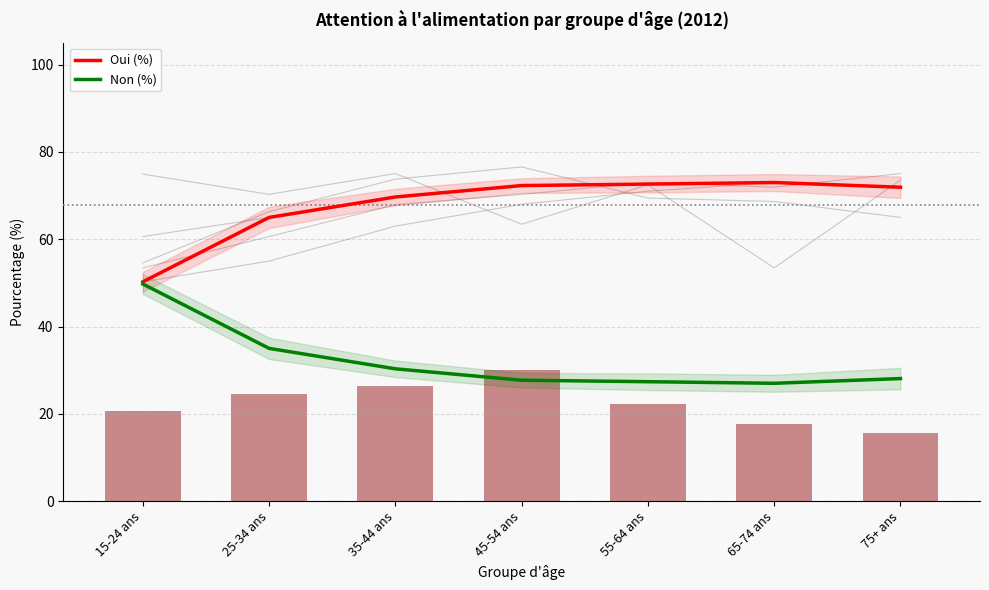

Reading left to right, list all the values displayed in this chart.

Oui (%): 50.2	65.0	69.7	72.3	72.6	73.0	71.9
Non (%): 49.8	35.0	30.3	27.7	27.4	27.0	28.1